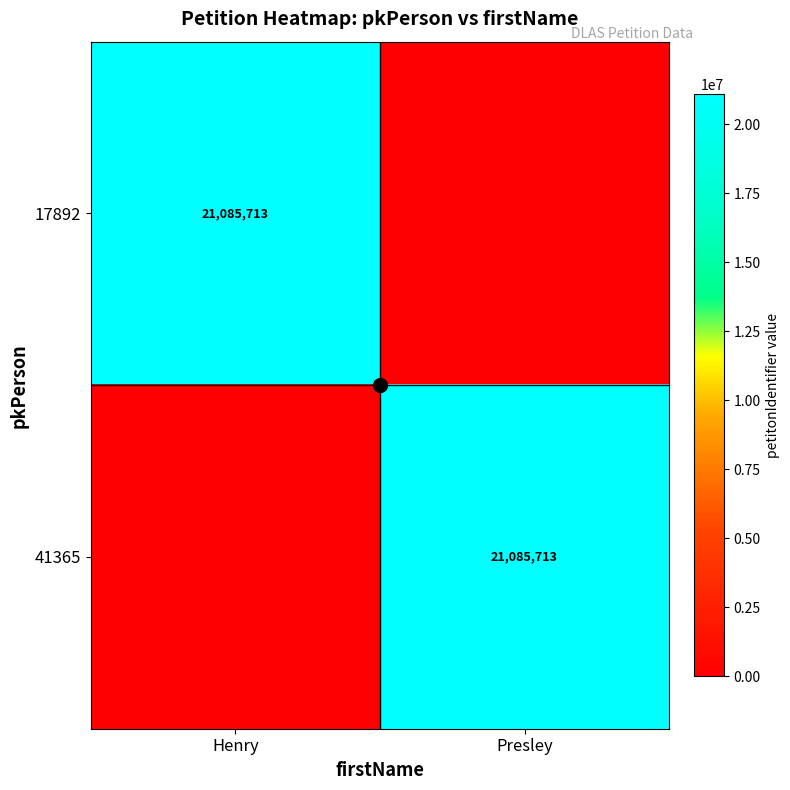

What is the average value of the 17892 series?

10542856